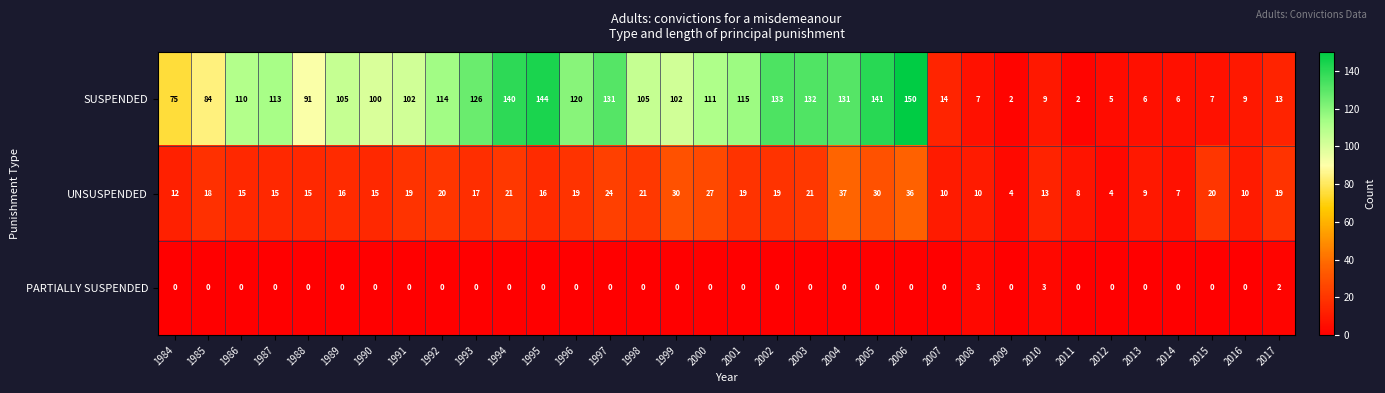

Count the number of data series in this chart.

3